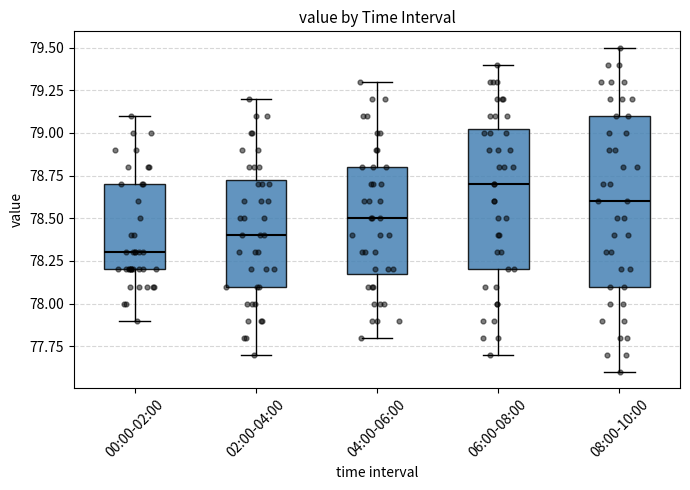

Reading left to right, read every box against the y-axis: the position of its median line, the range the box covers, and the ends of its whiskers. The values are not printed on the chart, so give them approximately, as read against the axis.

00:00-02:00: median 78.30, box 78.20 to 78.70, whiskers 77.90 to 79.10
02:00-04:00: median 78.40, box 78.10 to 78.75, whiskers 77.70 to 79.20
04:00-06:00: median 78.50, box 78.20 to 78.80, whiskers 77.80 to 79.30
06:00-08:00: median 78.70, box 78.20 to 79.05, whiskers 77.70 to 79.40
08:00-10:00: median 78.60, box 78.10 to 79.10, whiskers 77.60 to 79.50